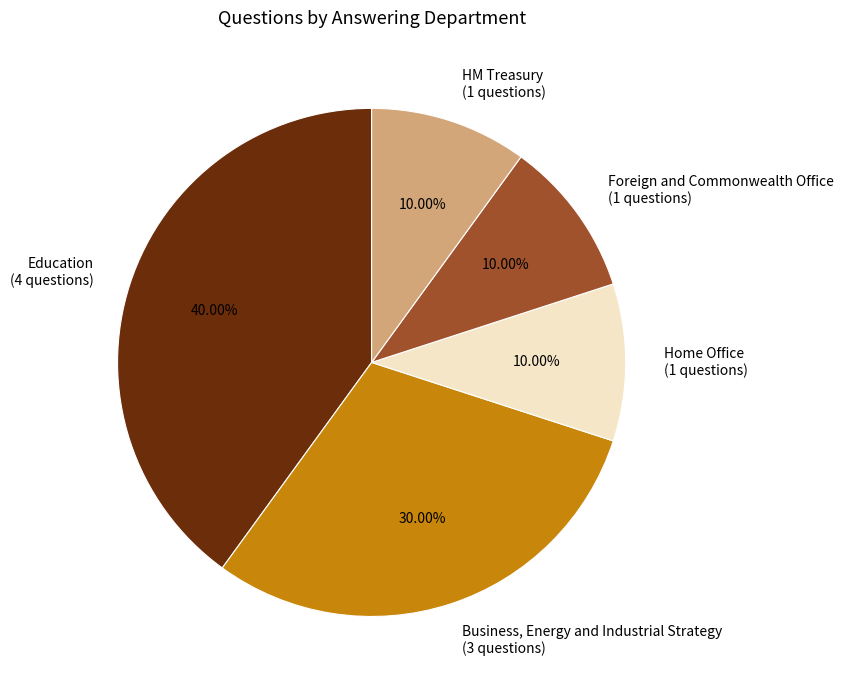

Do Business, Energy and Industrial Strategy and Foreign and Commonwealth Office together represent more than half of the pie?

No